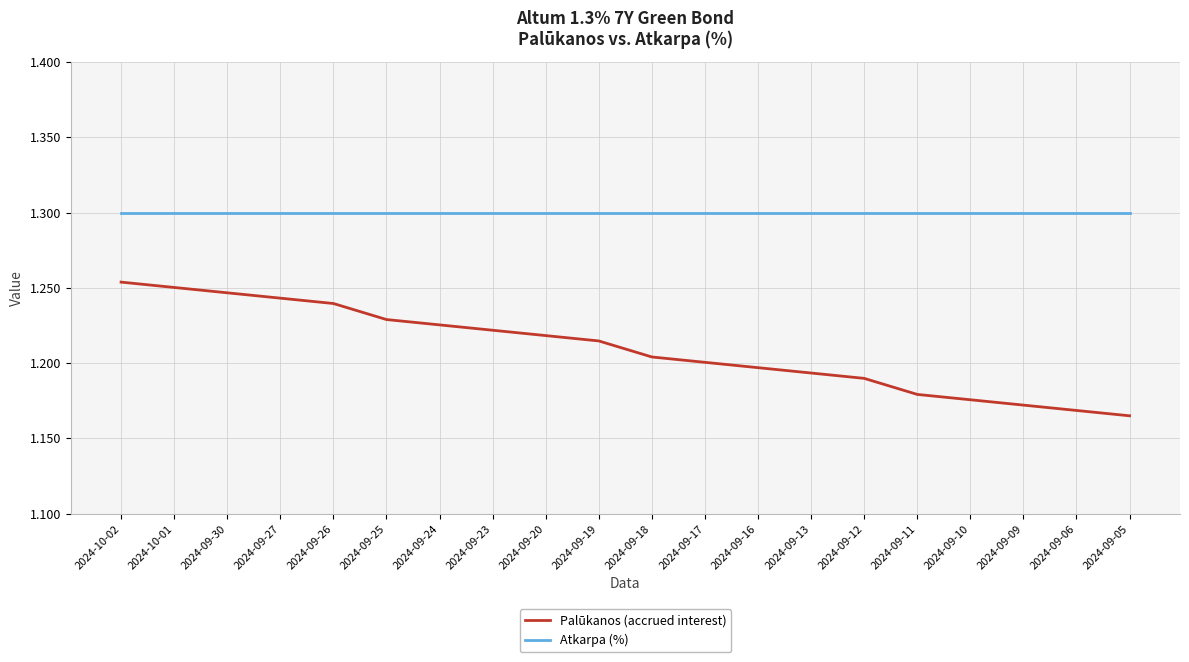

What position from the right is 2024-09-30?

18